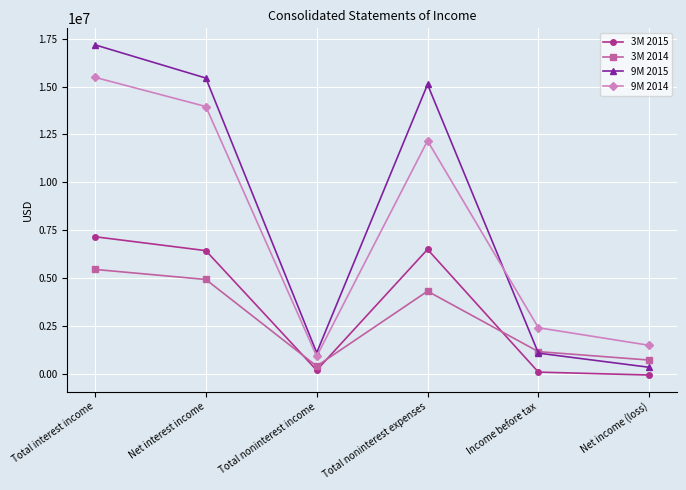

In 3M 2015, how many points are higher than both neighbors (excluding endpoints)?

1